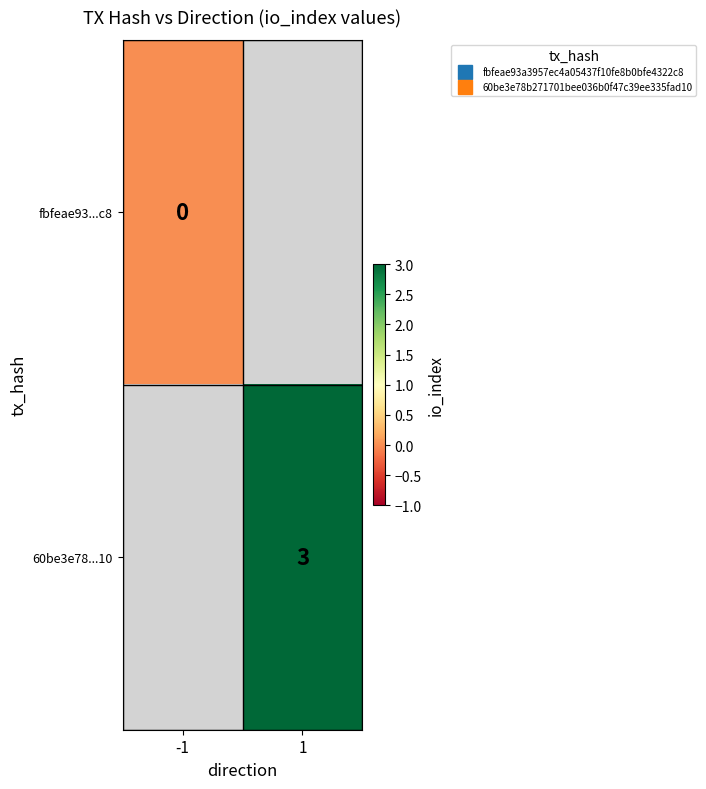

How many positive values does the 60be3e78...10 series have?

1